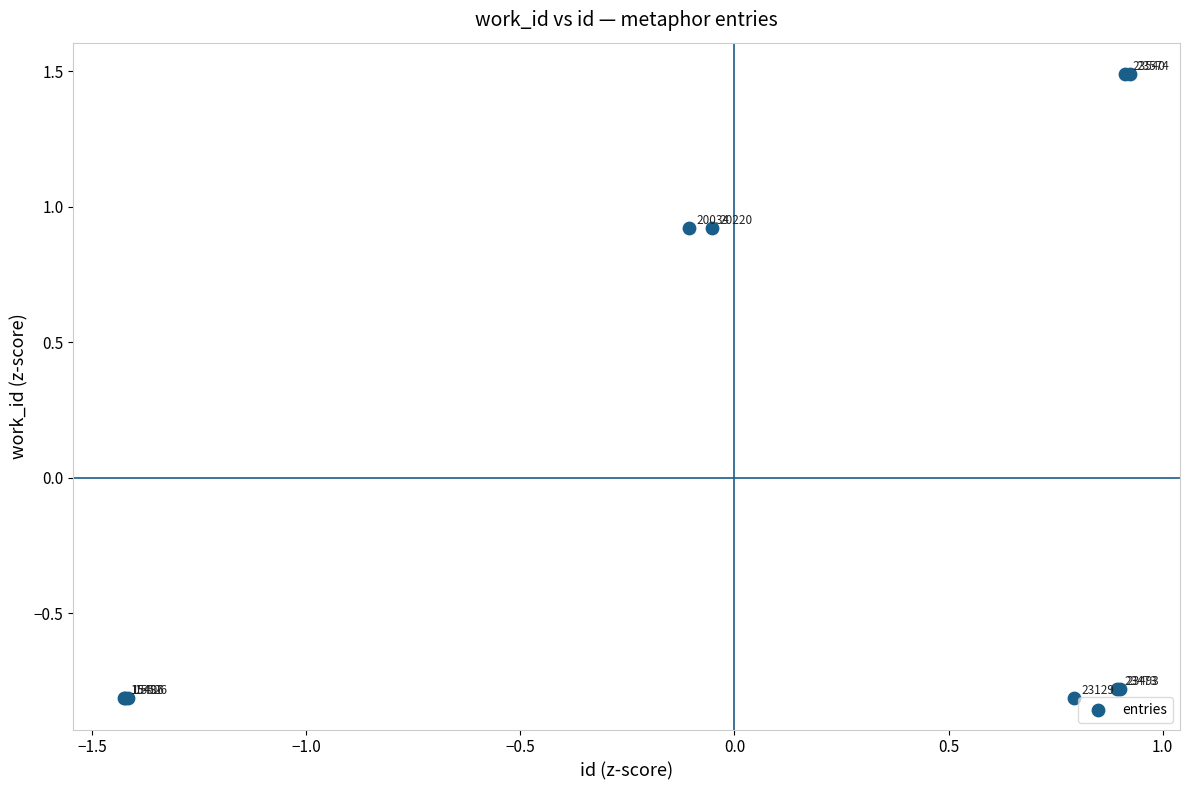

What Y value in the scatter plot is closest to 0?

-0.8